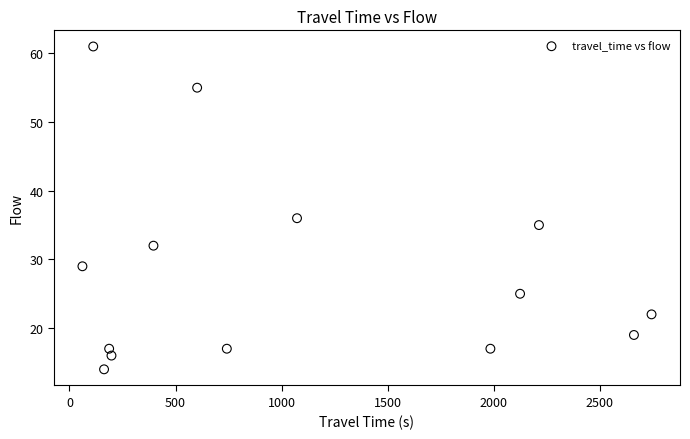

What is the range of X values (max minus min)?

2684